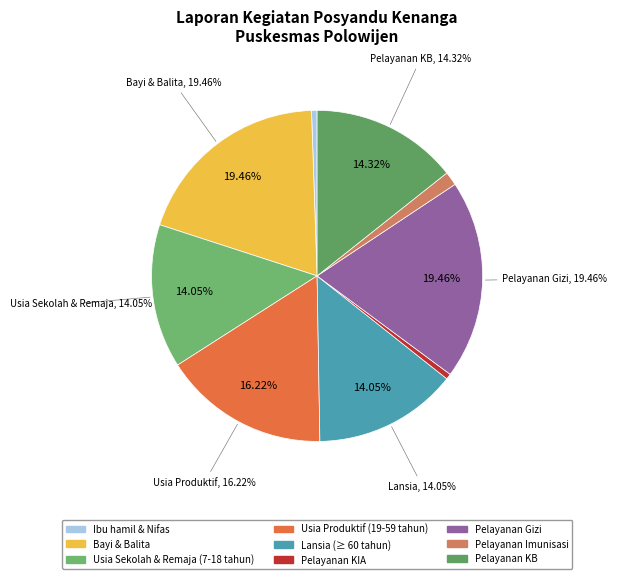

Count the number of slices in the pie.

9